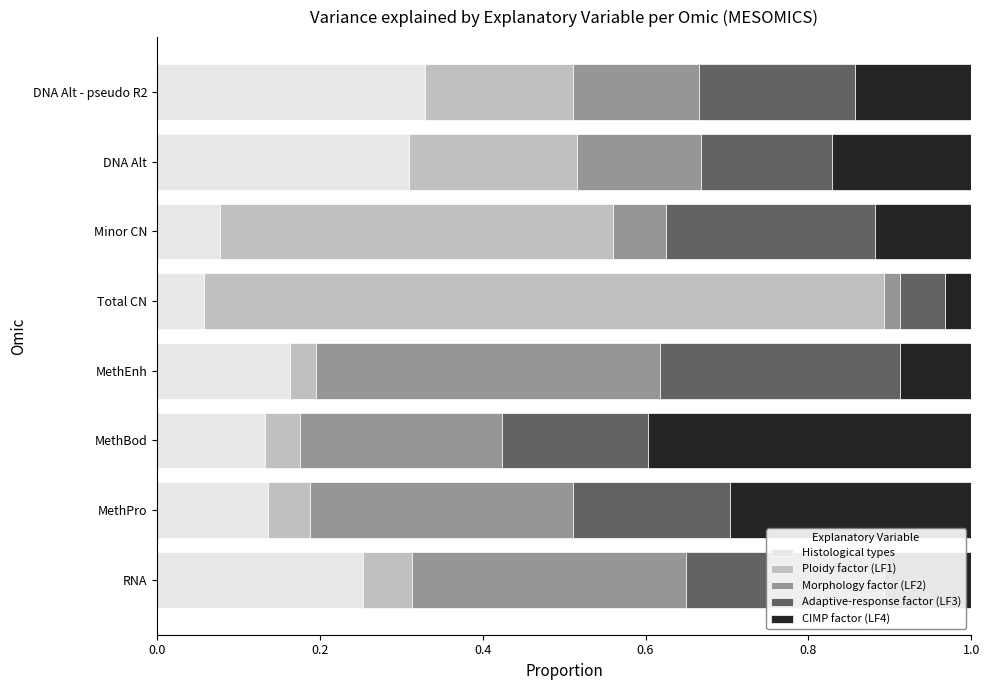

What is the sum of all Histological types values?

1.5